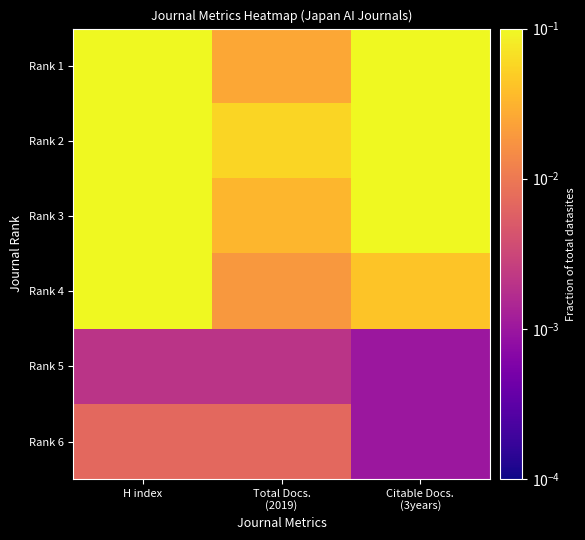

Which has a higher value, Total Docs.
(2019) or H index?

H index